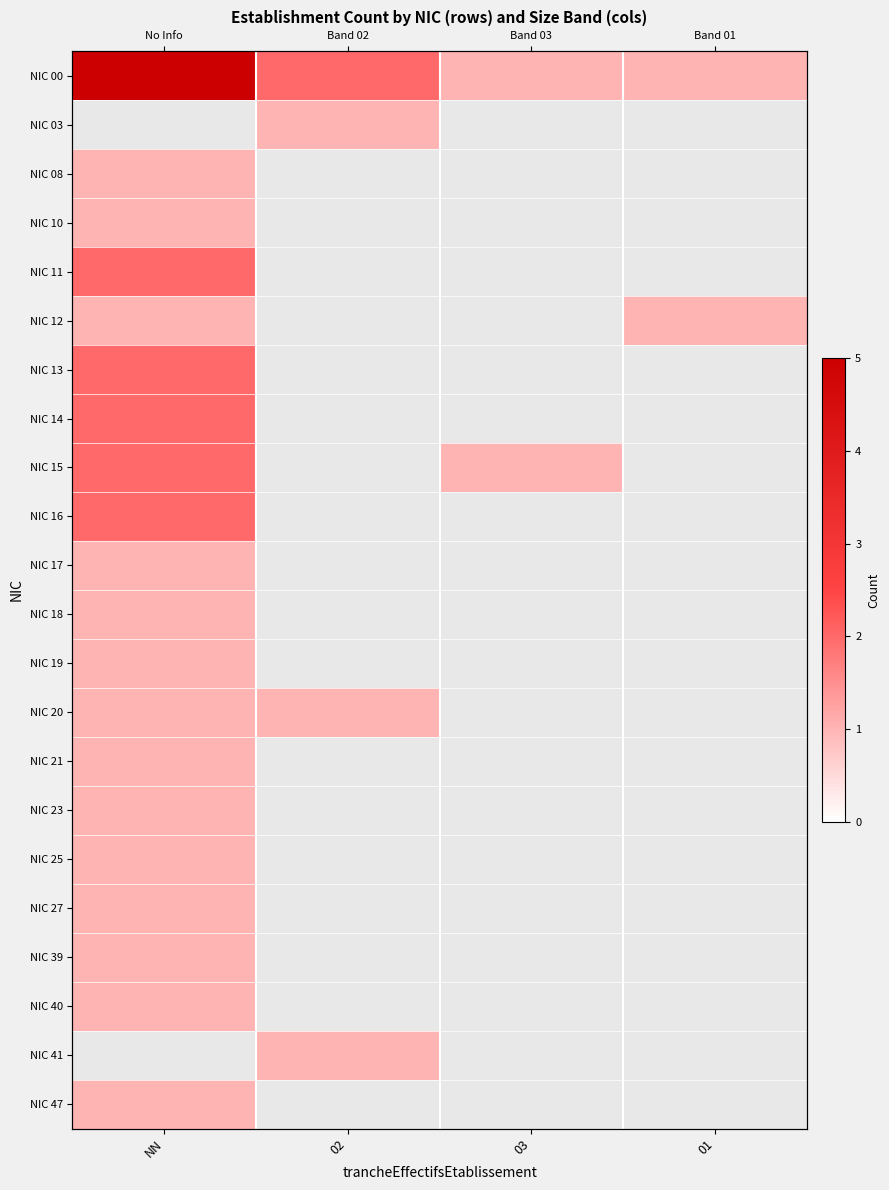

How many distinct data groups are displayed?

22